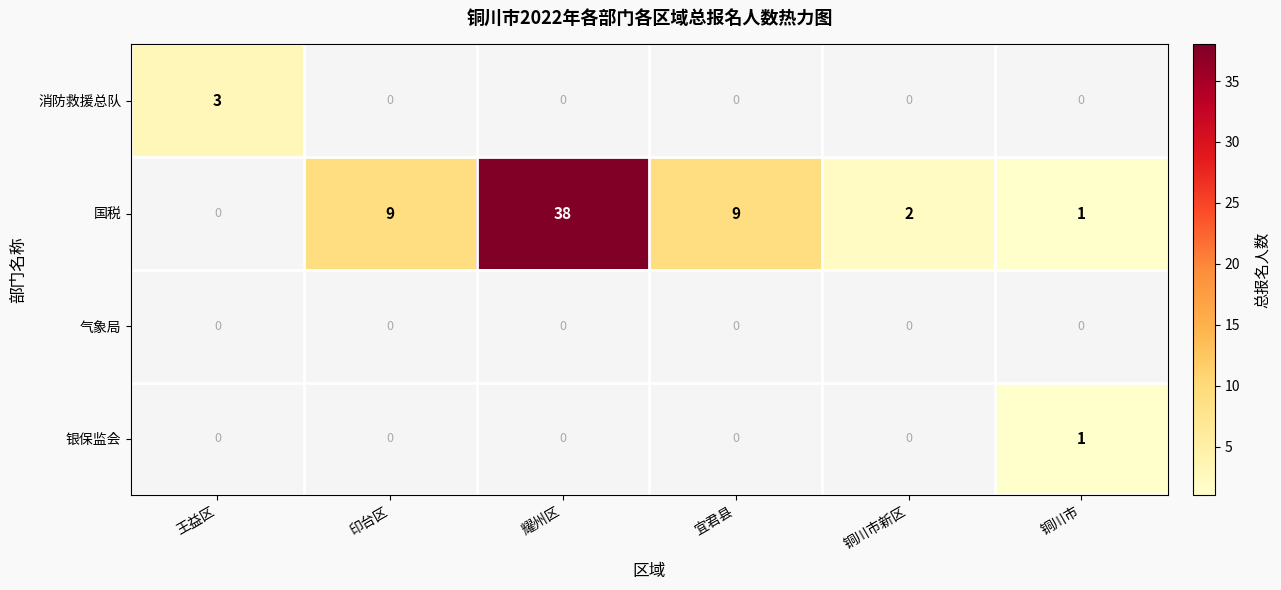

What is the greatest value displayed?

38.0